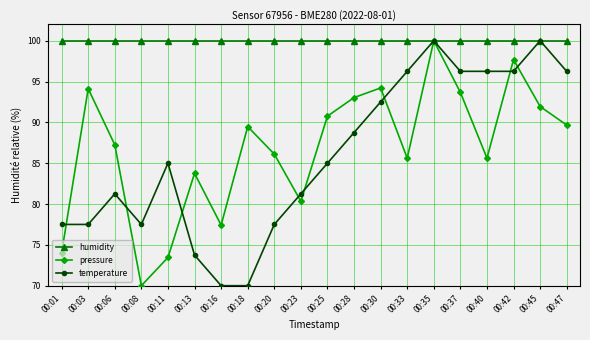

True or false: humidity has a value of 100.0 at 00:06.

True